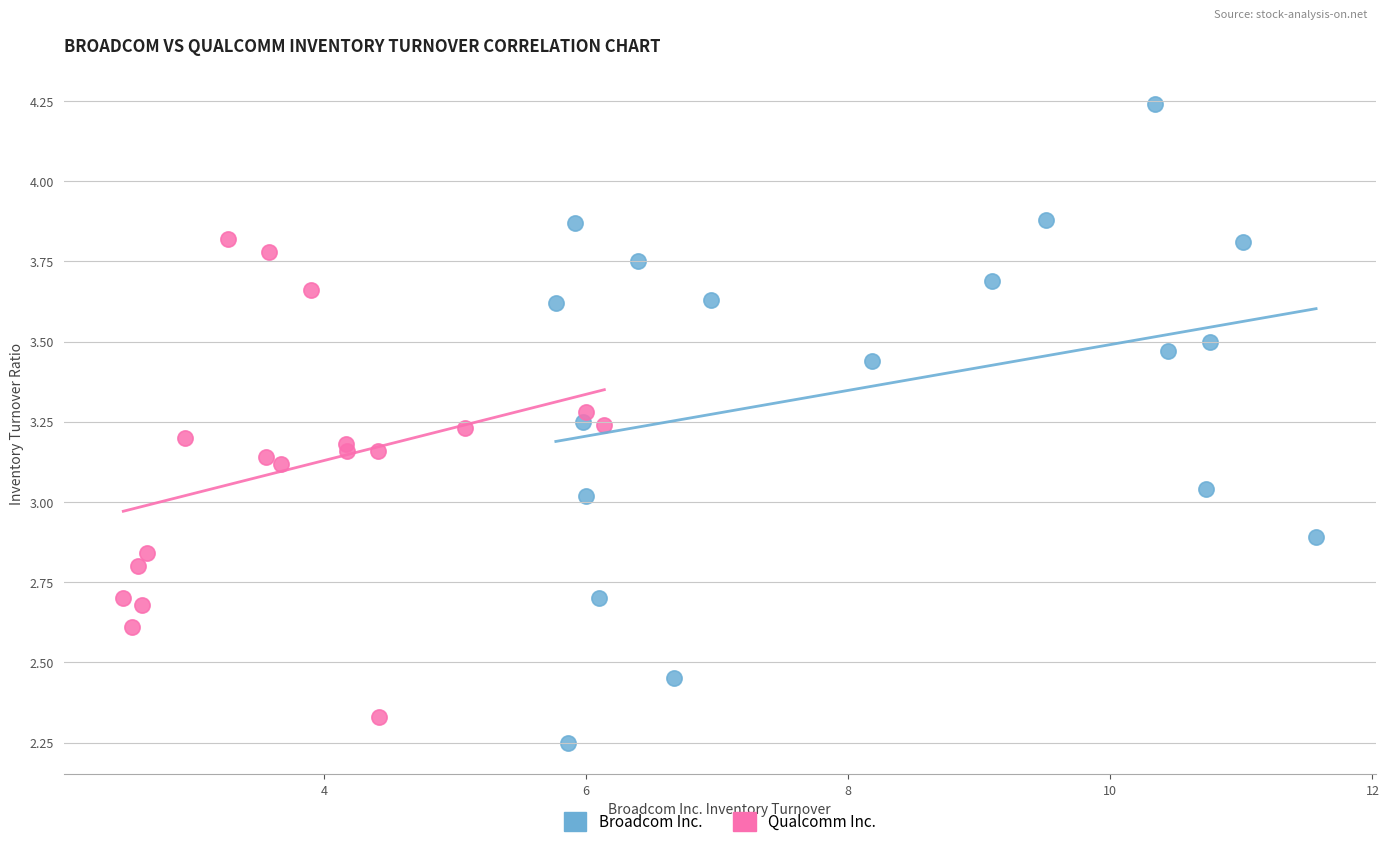

Which series reaches the minimum Y coordinate?

Broadcom Inc.